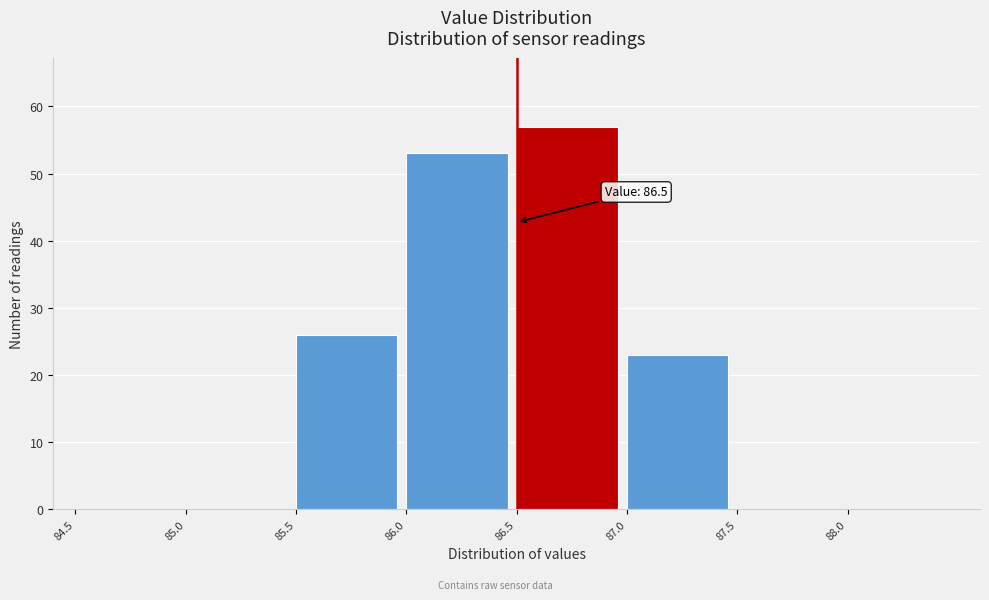

Over which range of the x-axis is the bar tallest?

86.5 to 87.0